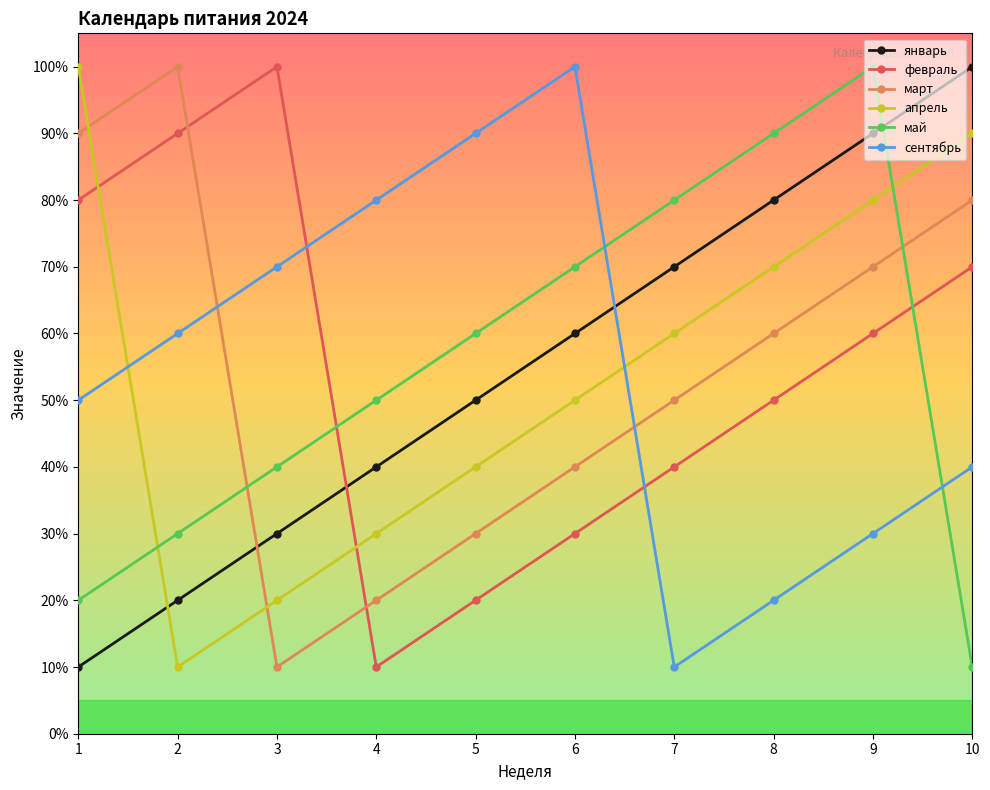

What are all the series names shown in the legend?

январь, февраль, март, апрель, май, сентябрь